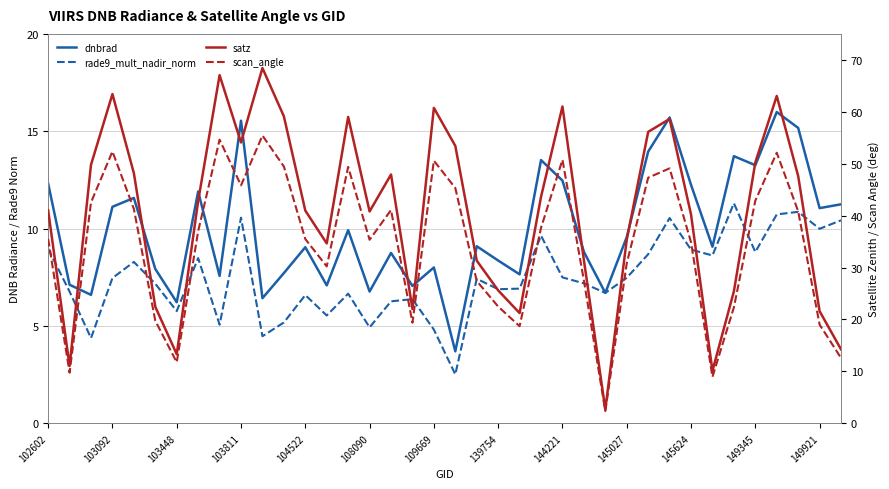

What is the value of the dnbrad point at the 31st from the left?

12.2